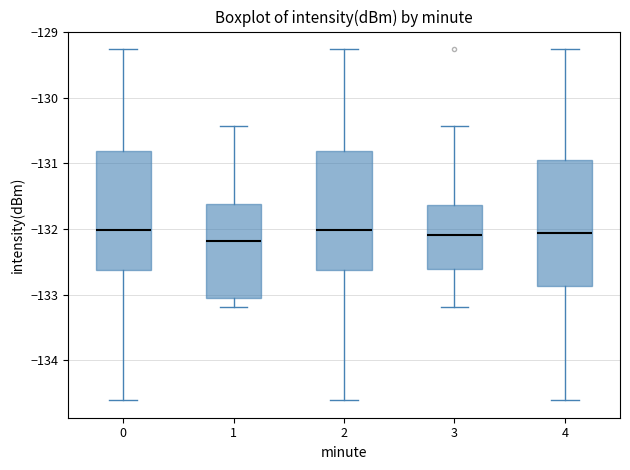

Comparing the boxes themselves (not the whiskers), which one is the tallest?

4